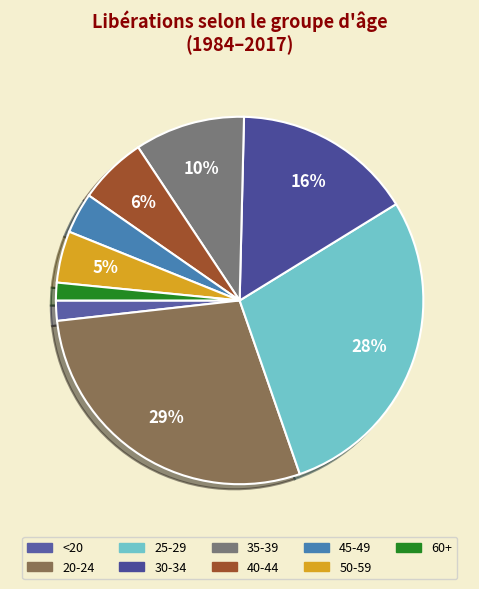

To the nearest percent, what is the average slice percentage?

11%